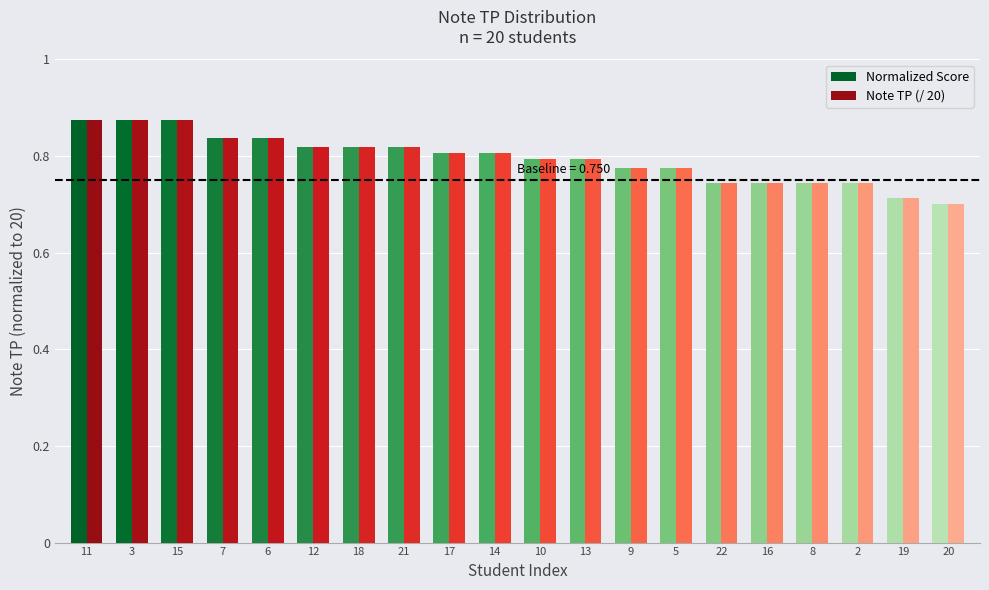

How many bars are there in each group?

2